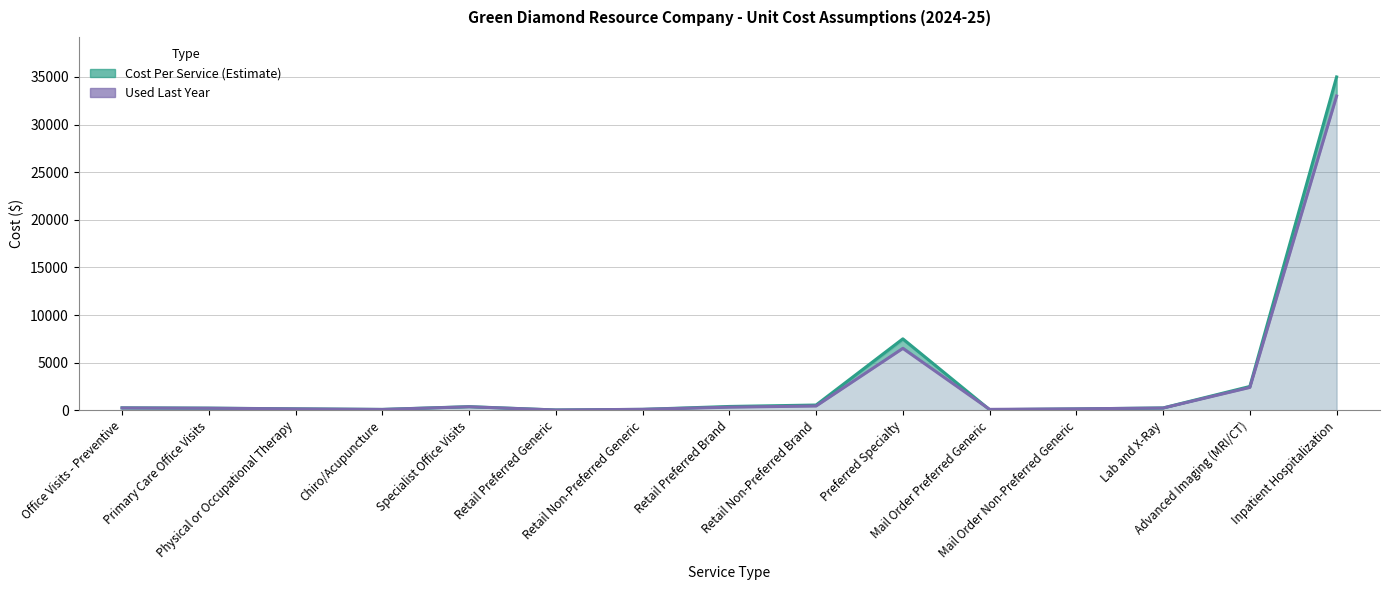

What is the label of the 4th point from the left?

Chiro/Acupuncture